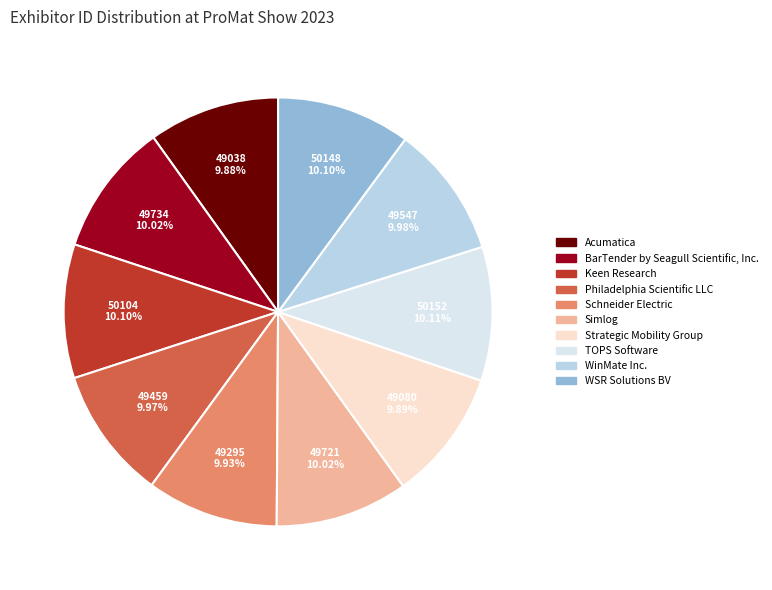

Is it true that Acumatica is 25% of the pie?

False